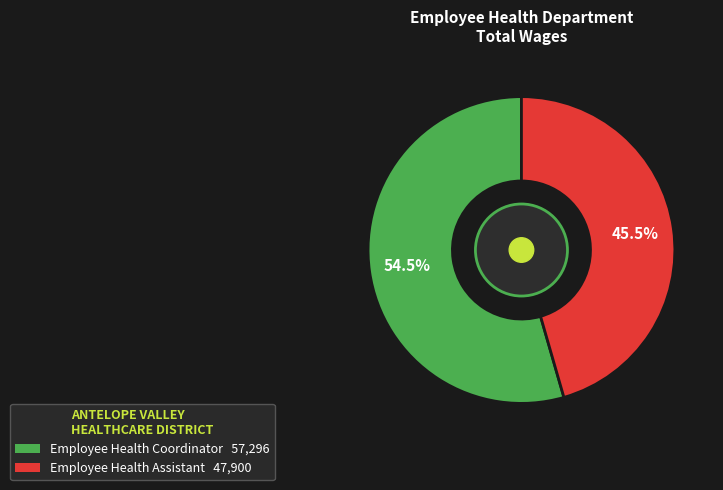

Which slice is the smallest?

Employee Health Assistant